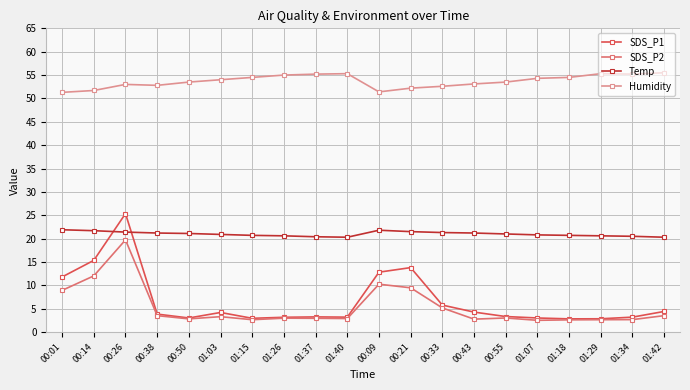

True or false: Temp and SDS_P2 cross at least once.

False